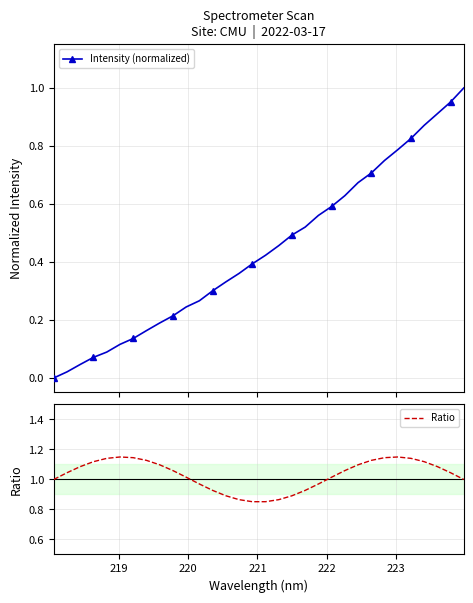

What is the difference between the second highest and minimum values in the Intensity (normalized) series?

1.0